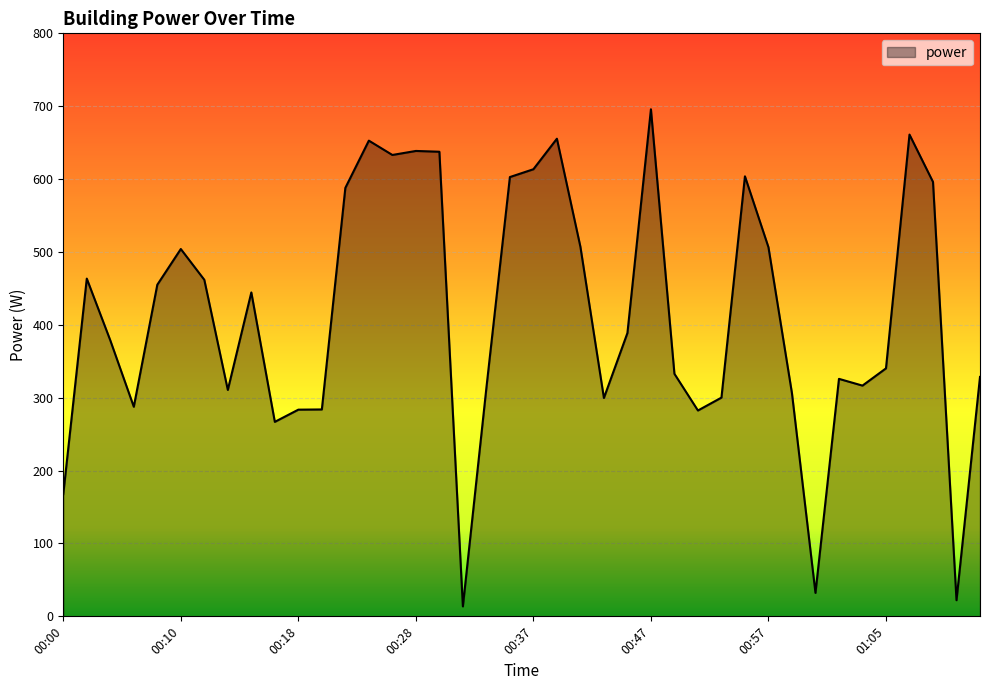

What is the greatest value displayed?

695.8